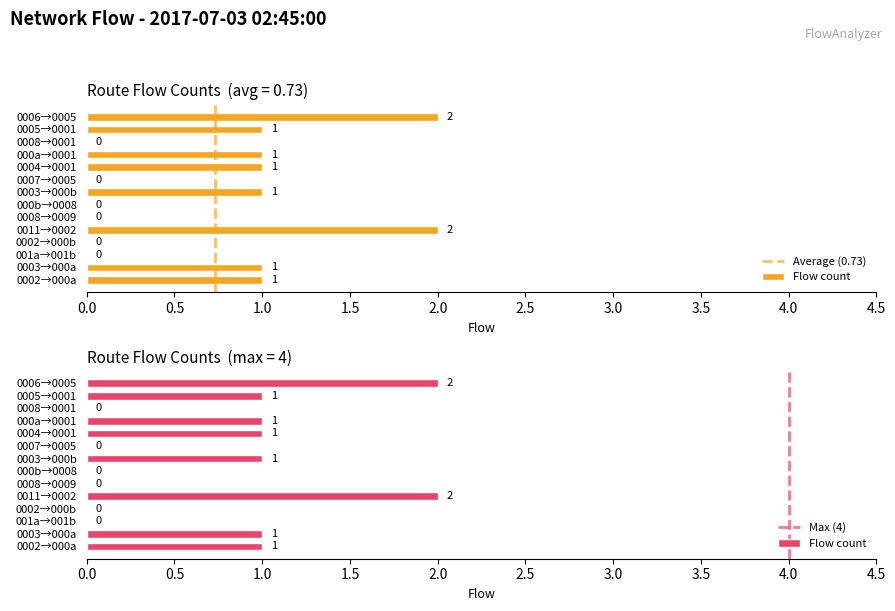

How many distinct data groups are displayed?

2